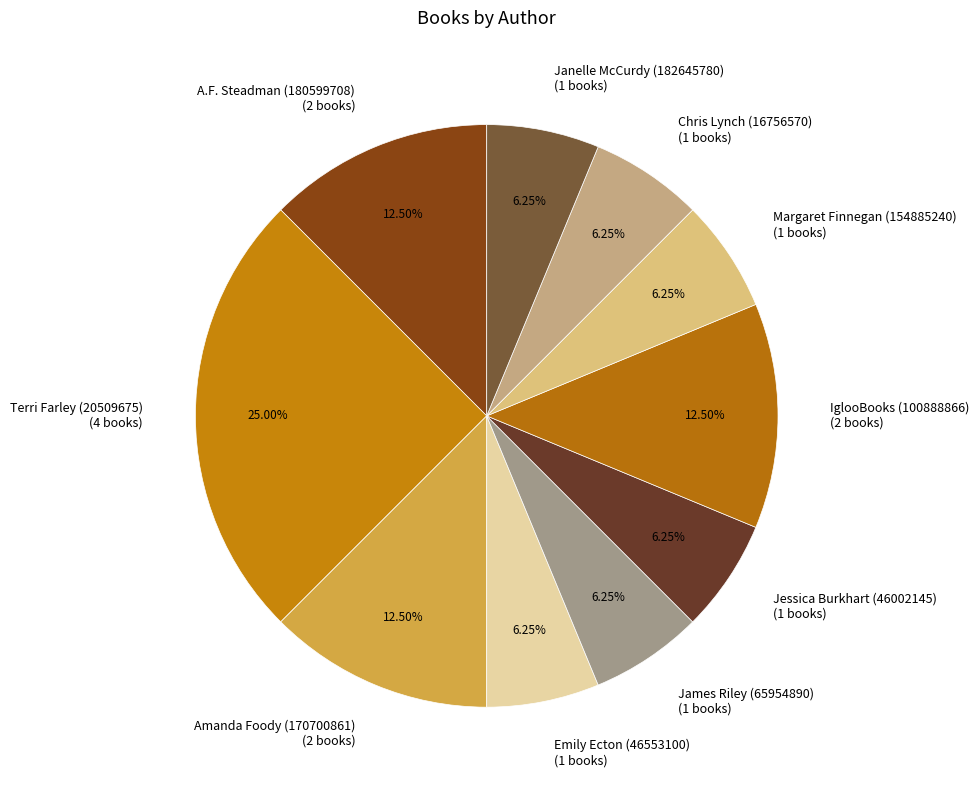

To the nearest percent, what is the combined percentage of Amanda Foody (170700861) and Janelle McCurdy (182645780)?

19%